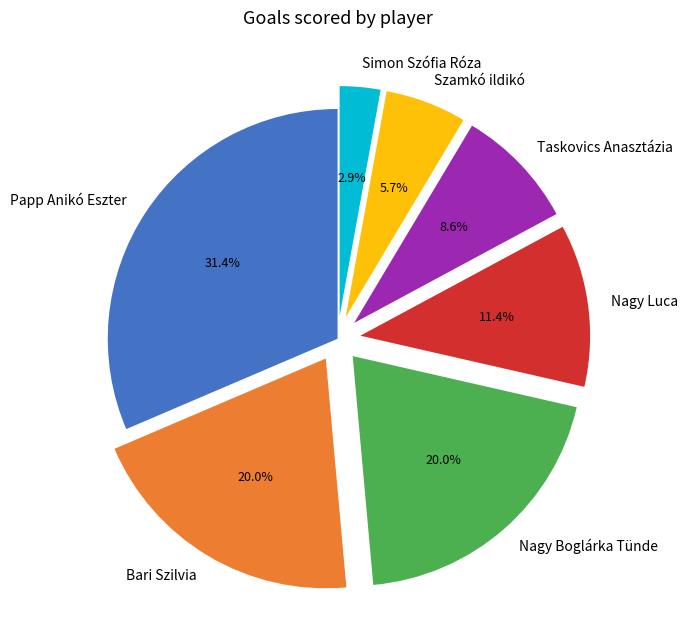

Is there a majority slice in this chart?

No